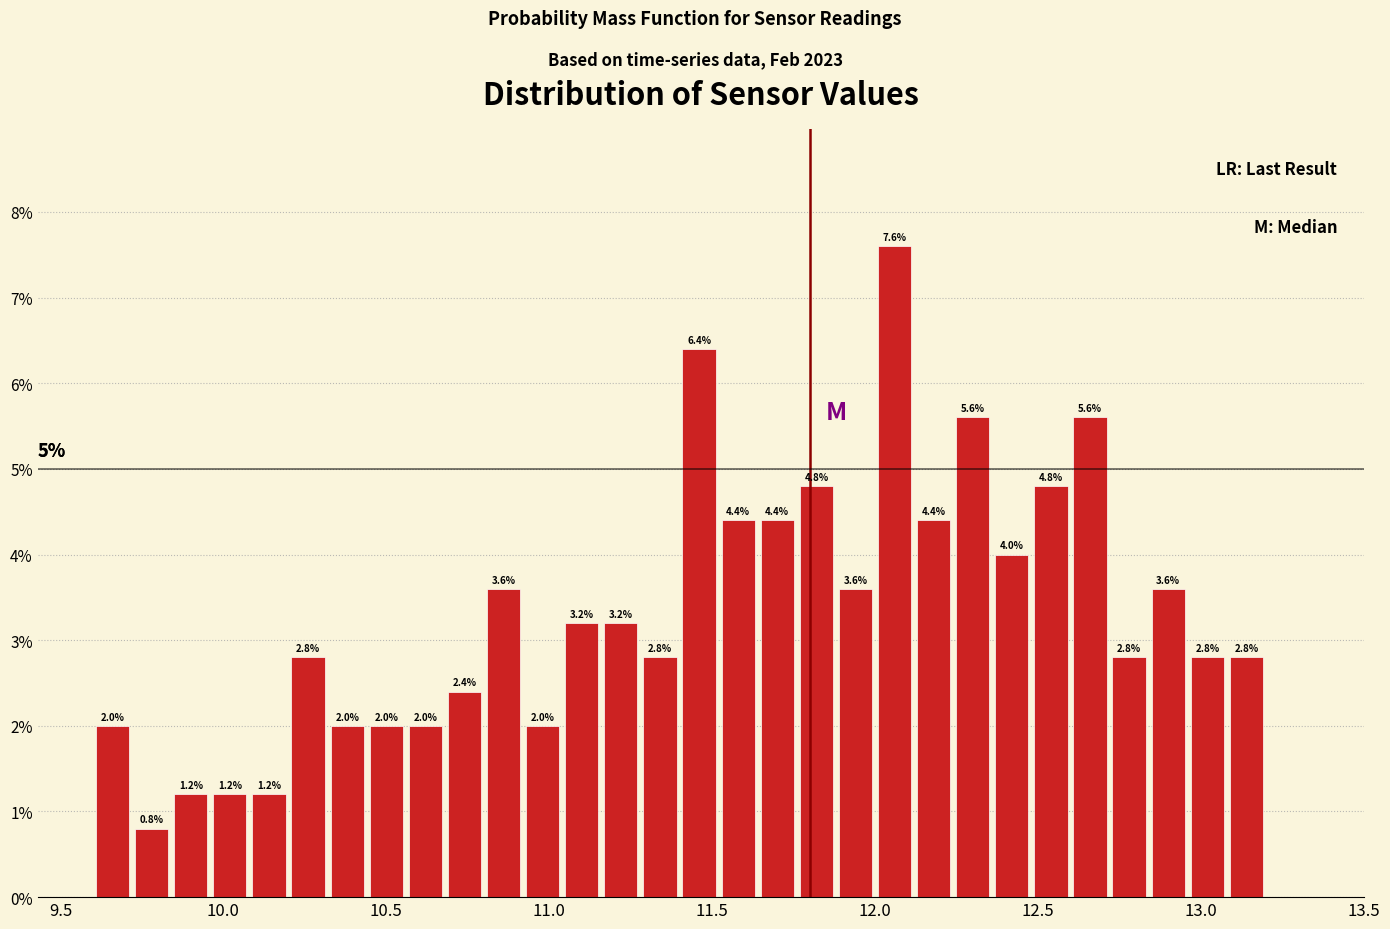

Read against the x-axis, roughly where is the centre of the tallest bar?

12.05